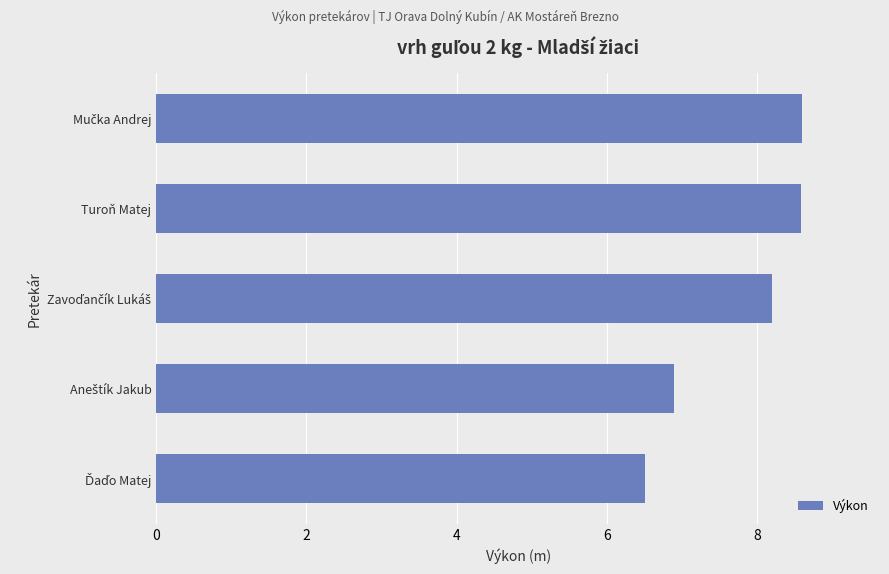

The value at Turoň Matej is 2.8. True or false?

False